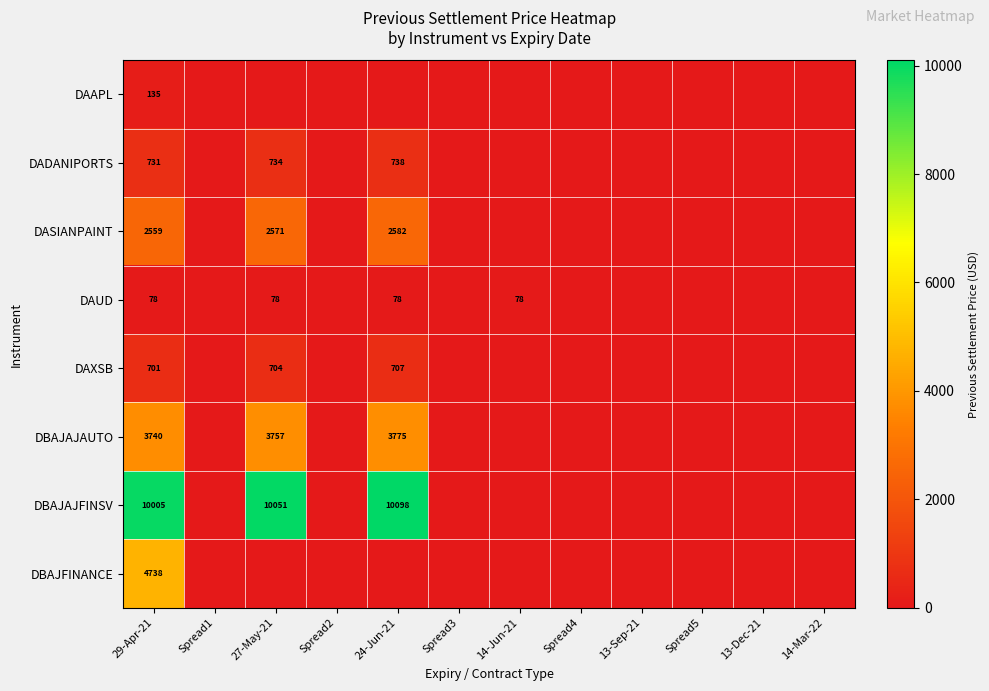

The value of DBAJAJFINSV at 27-May-21 is 14506. True or false?

False